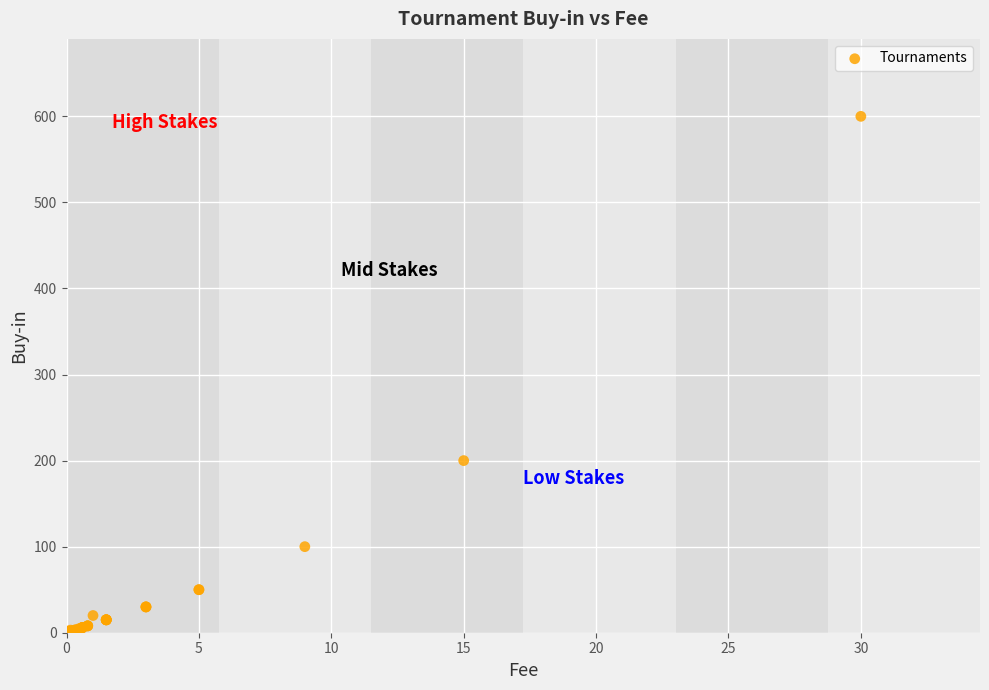

What Y value in the scatter plot is closest to 300?

200.0